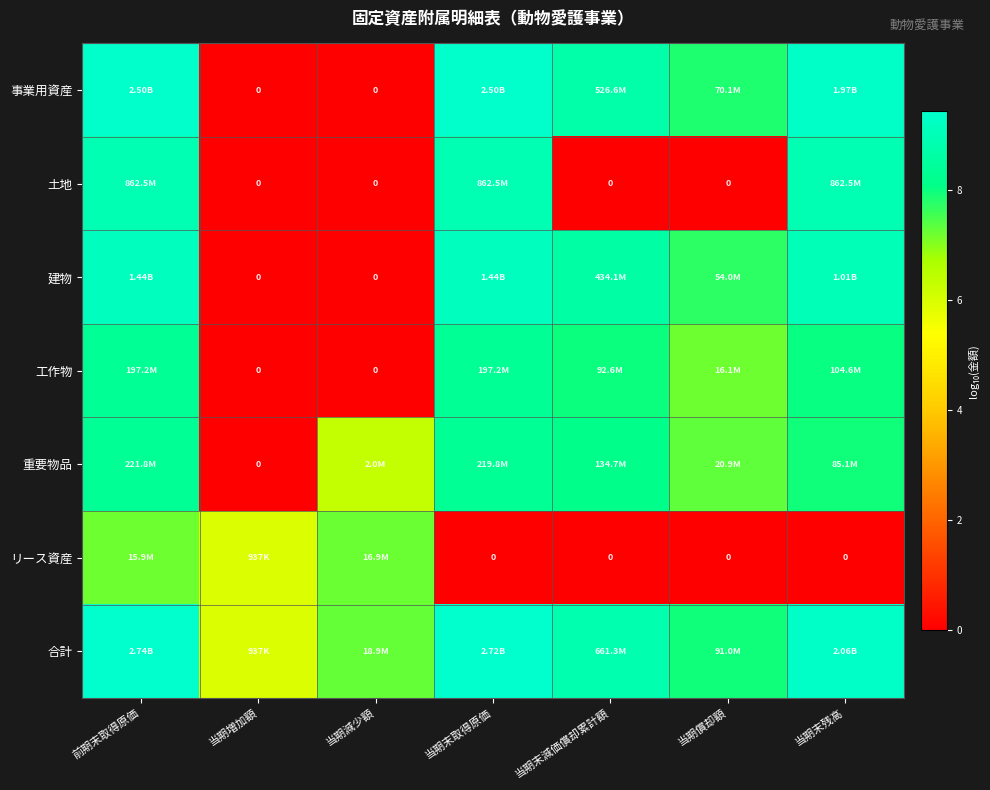

What is the highest value of the 土地 series?

8.9